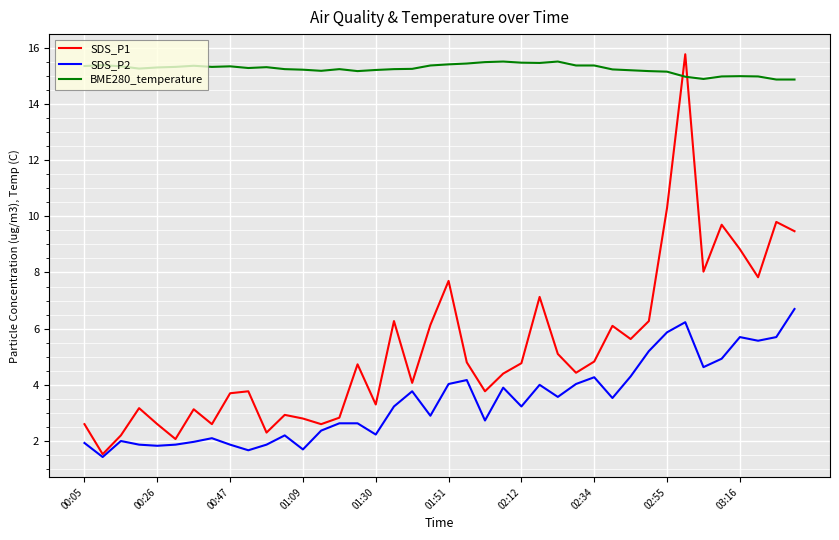

True or false: SDS_P2 and BME280_temperature intersect in this chart.

False